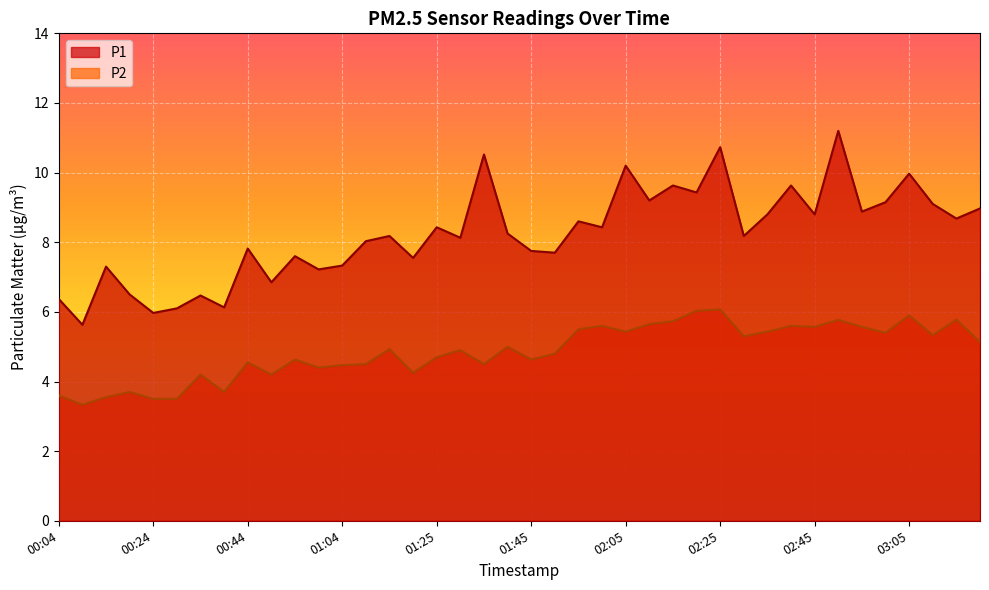

What is the difference between the second highest and second lowest values in the P2 series?

2.5